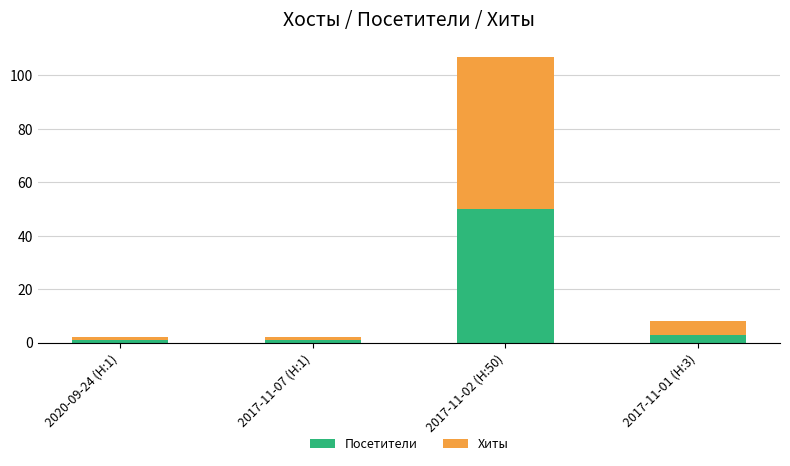

What is the difference between the second highest and second lowest values in the Посетители series?

2